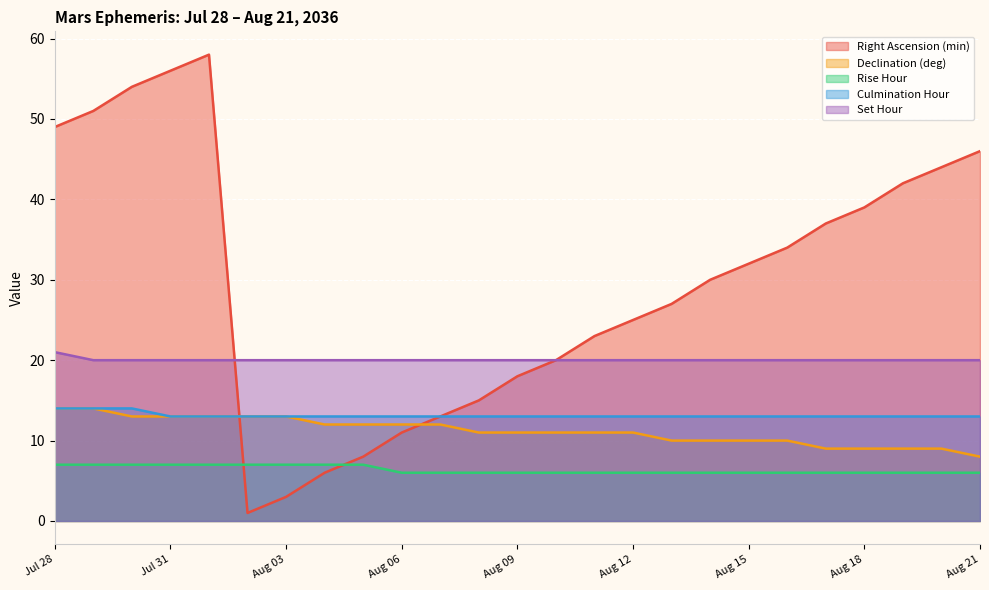

True or false: Right Ascension (min) has more than 0 interior local peaks.

True